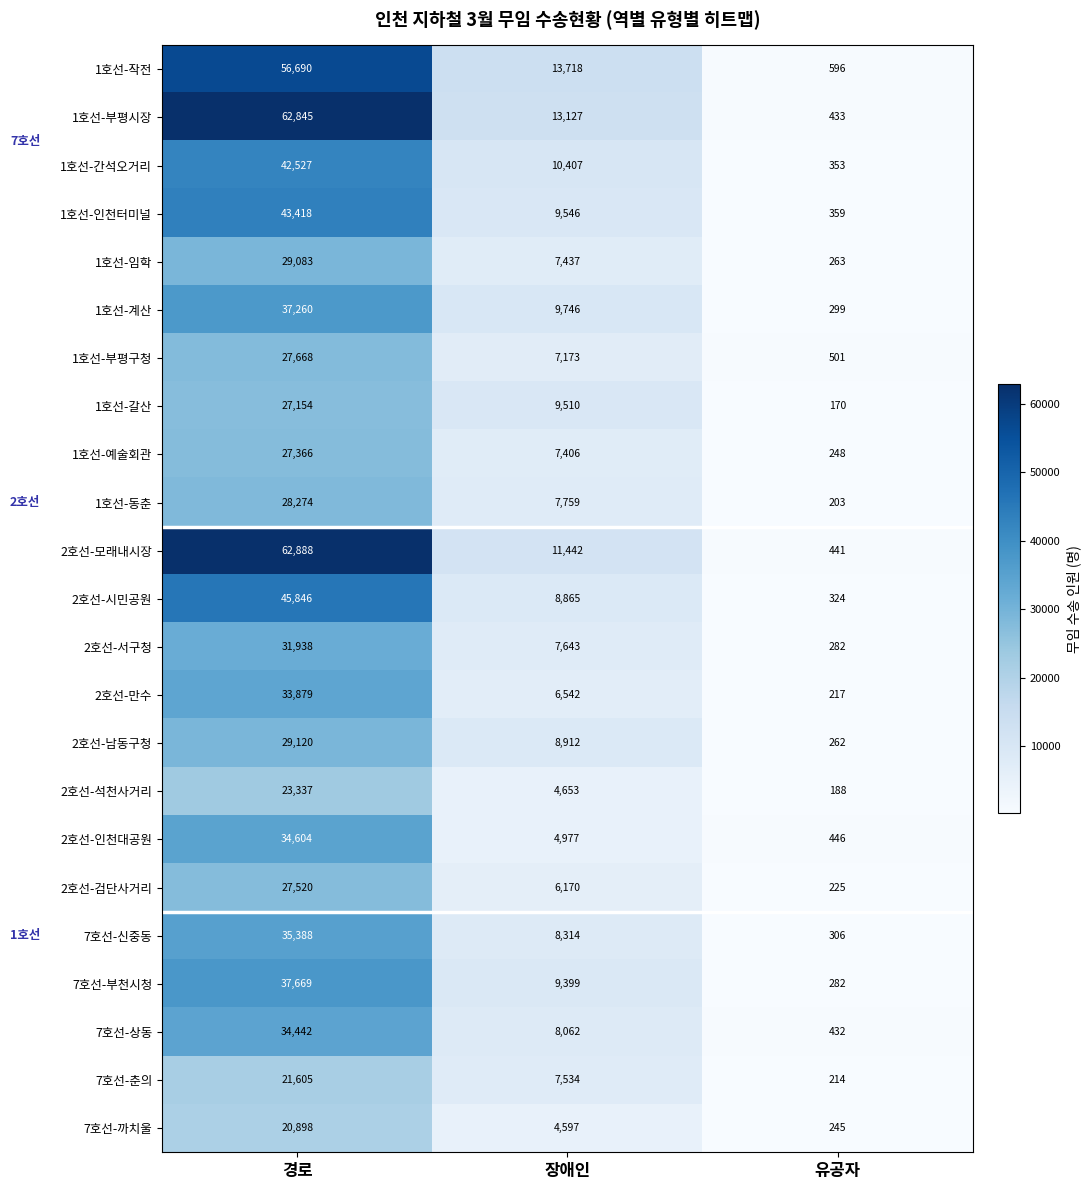

At which category is the sum across all series the highest?

경로